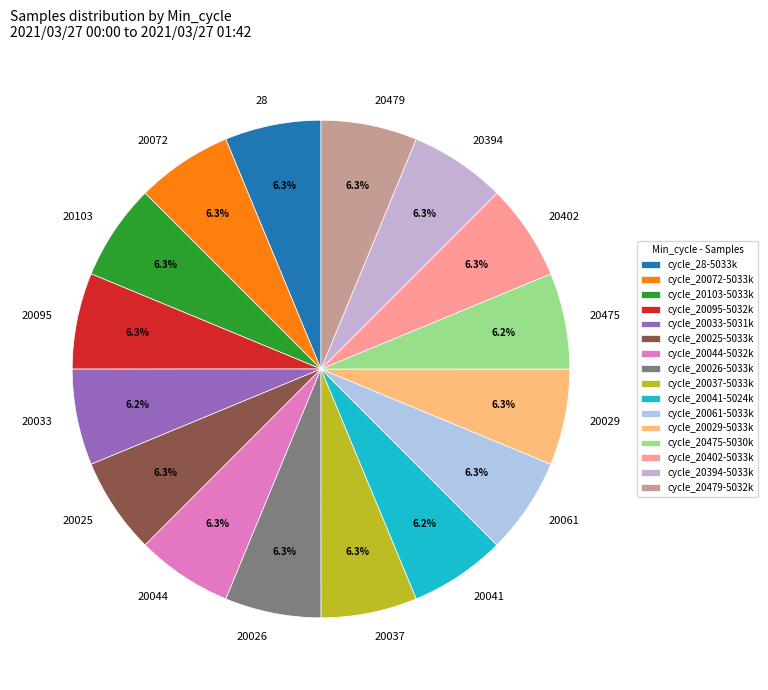

Combined, do 28 and 20041 account for over 50%?

No